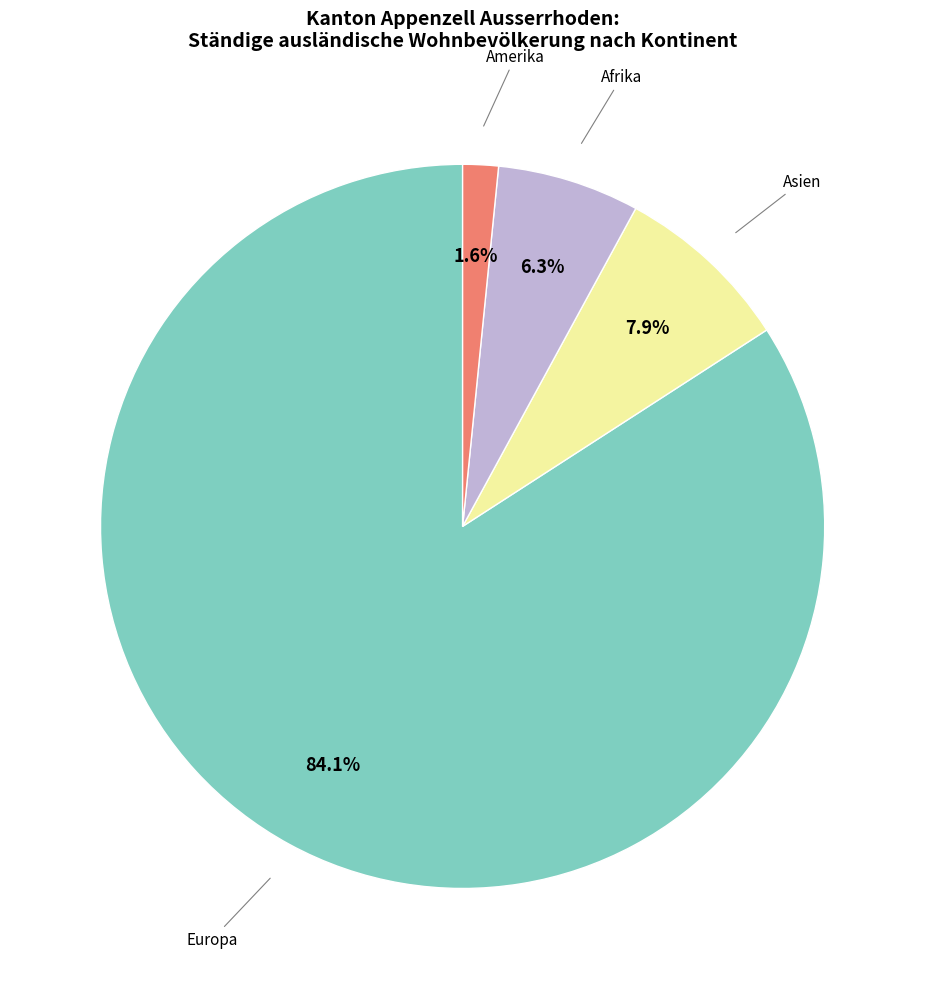

To the nearest percent, what is the average slice percentage?

25%